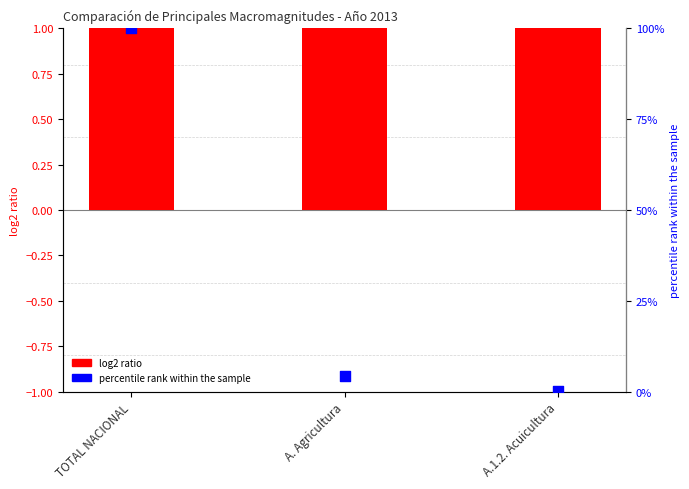

What is the total value across all series at TOTAL NACIONAL?

101.1